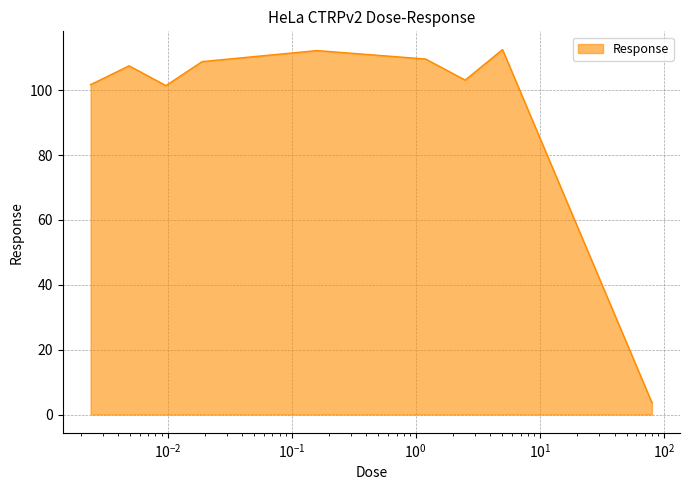

What is the smallest value displayed?

3.6